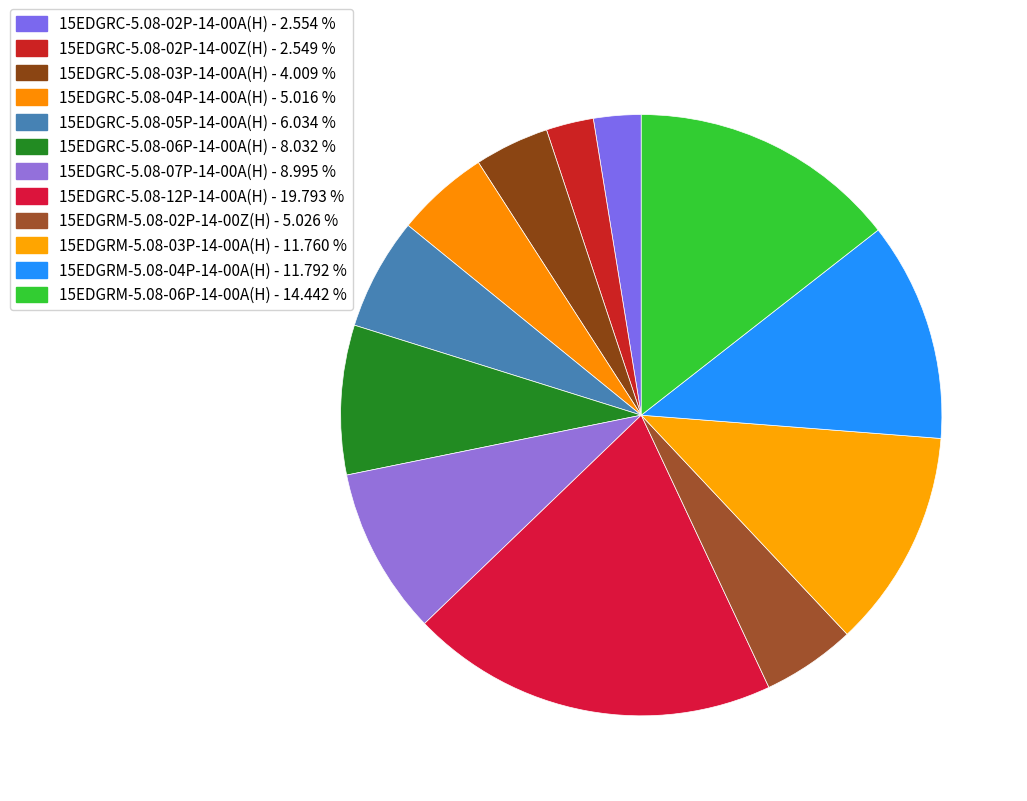

How many segments does this pie chart have?

12